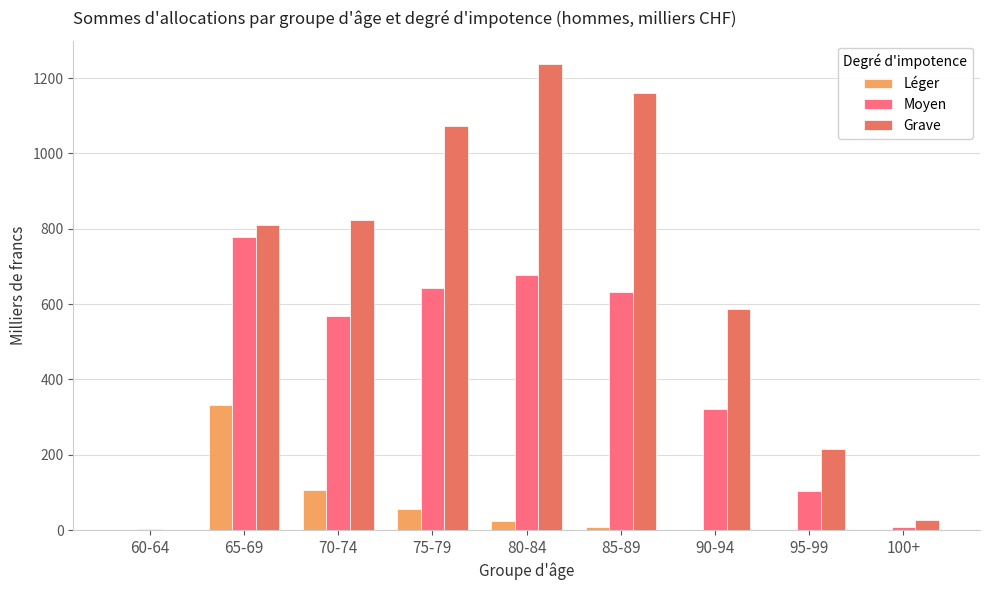

Is the value of Grave at 75-79 greater than the value of Léger at 100+?

Yes